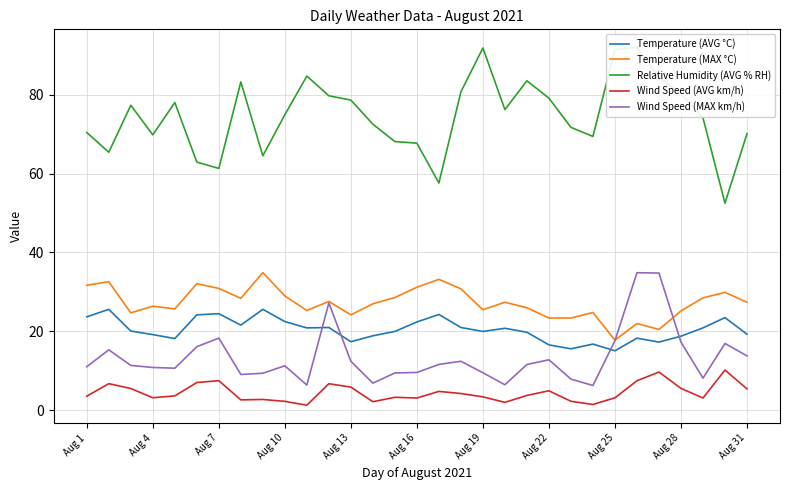

True or false: Temperature (MAX °C) and Temperature (AVG °C) intersect in this chart.

False